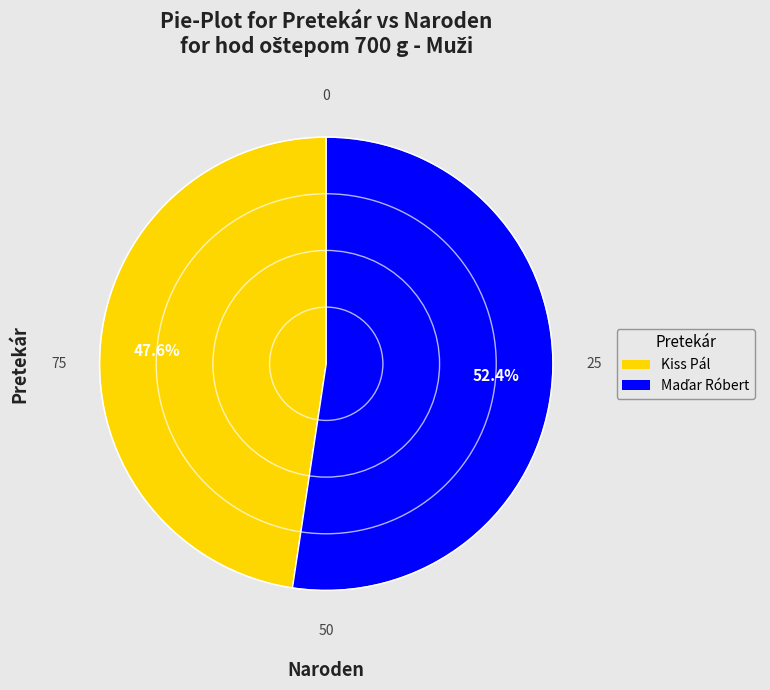

Which category has the smallest portion of the pie?

Kiss Pál